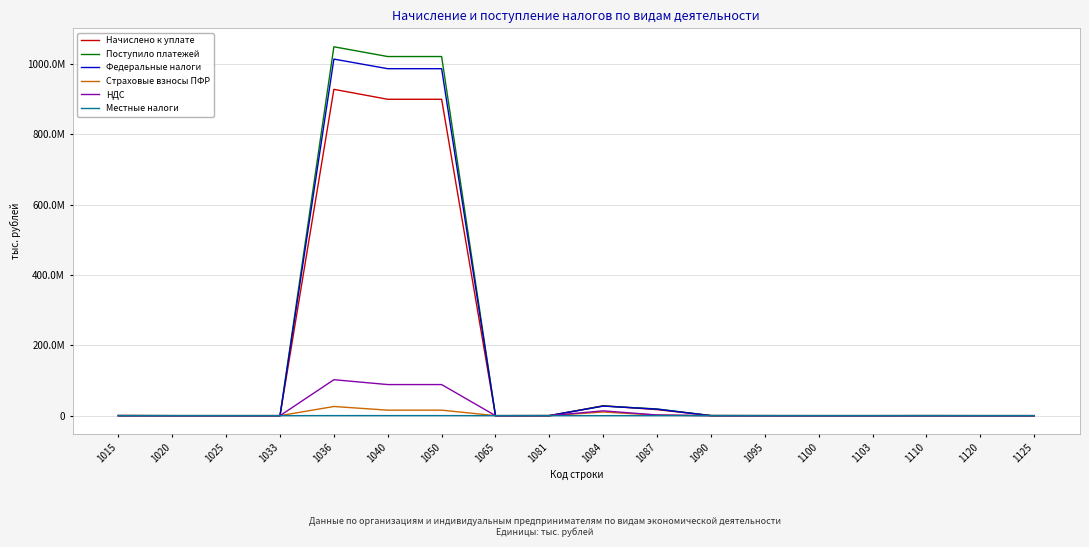

True or false: Начислено к уплате has more than 2 points higher than both neighbors.

True